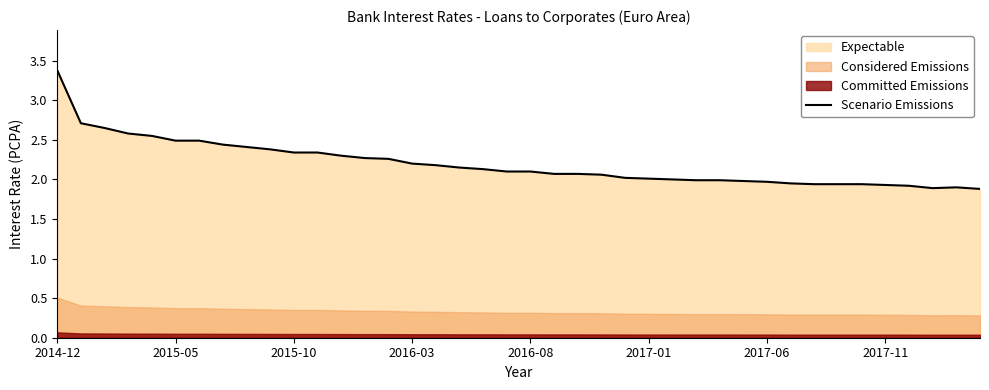

The chart shows a value of 0.5 at 16. True or false?

False